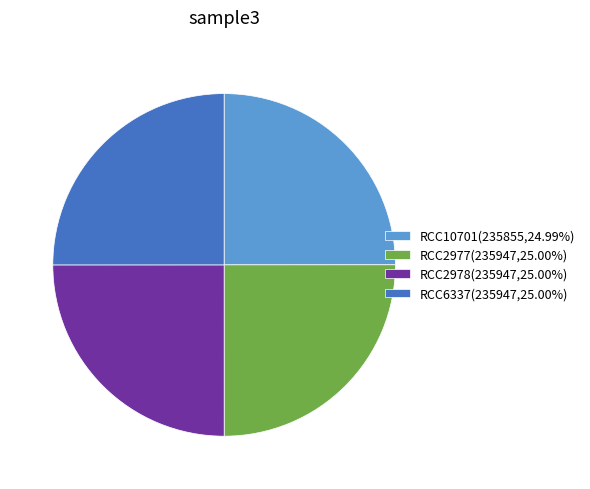

What is the ratio of the value at RCC6337 to the value at RCC10701?

1.0